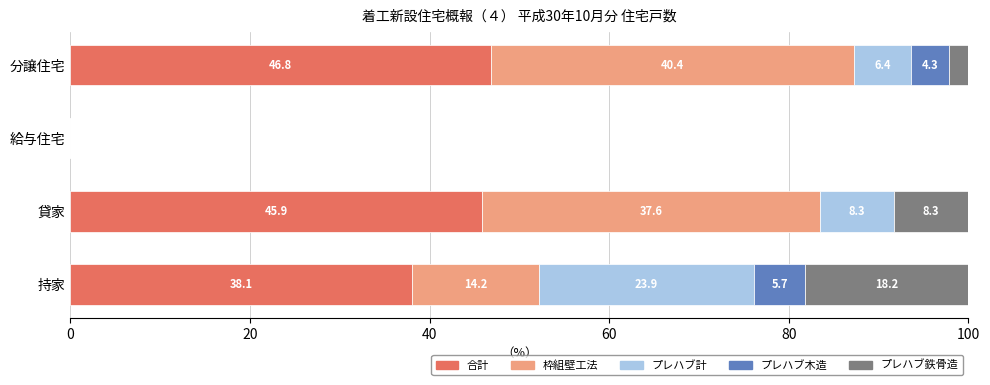

What is the sum of all 合計 values?

130.7